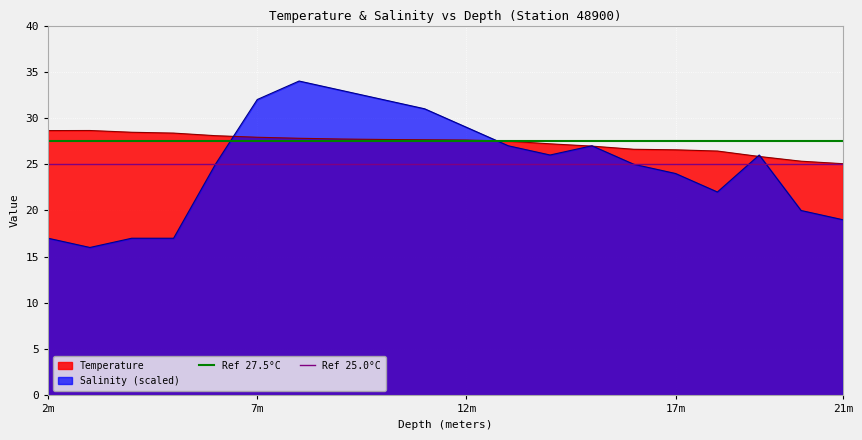

True or false: Temperature has a value of 45.7 at 12m.

False